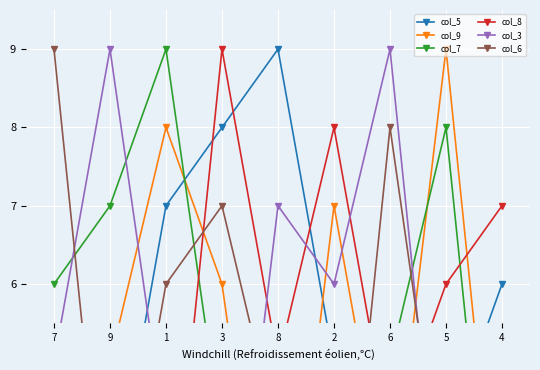

Reading left to right, list all the values displayed in this chart.

col_5: 1	3	7	8	9	5	2	4	6
col_9: 4	5	8	6	1	7	3	9	2
col_7: 6	7	9	4	2	3	5	8	1
col_8: 3	1	2	9	5	8	4	6	7
col_3: 5	9	4	1	7	6	9	2	3
col_6: 9	2	6	7	4	1	8	3	5